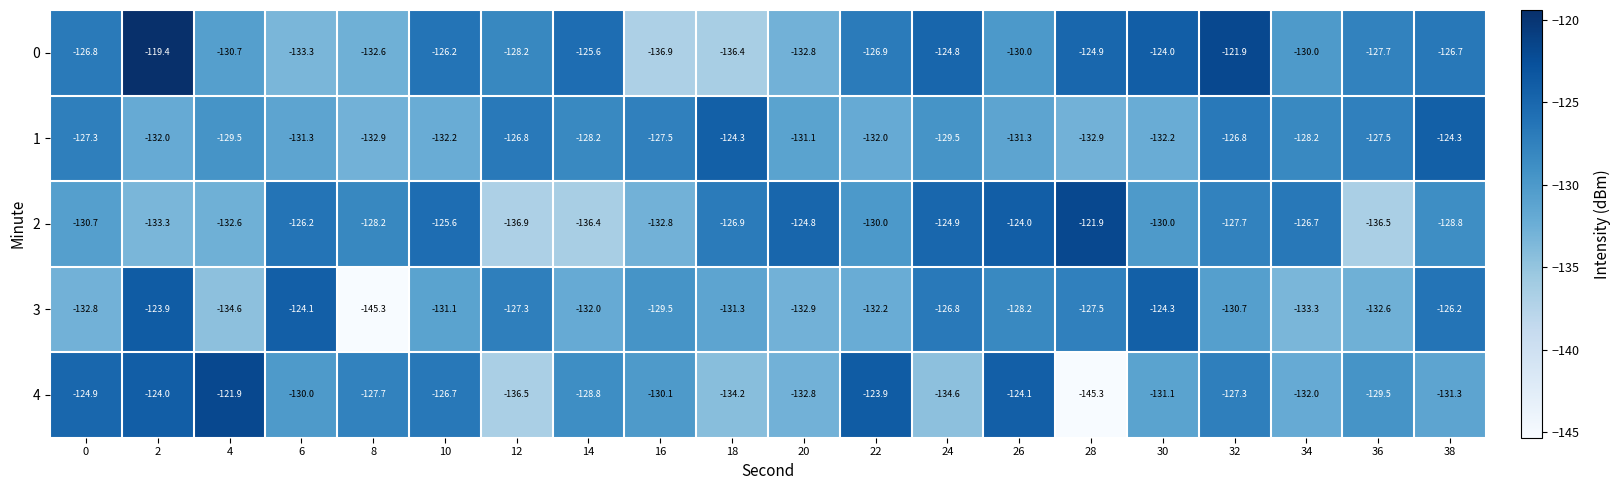

At which category is the sum across all series the highest?

2